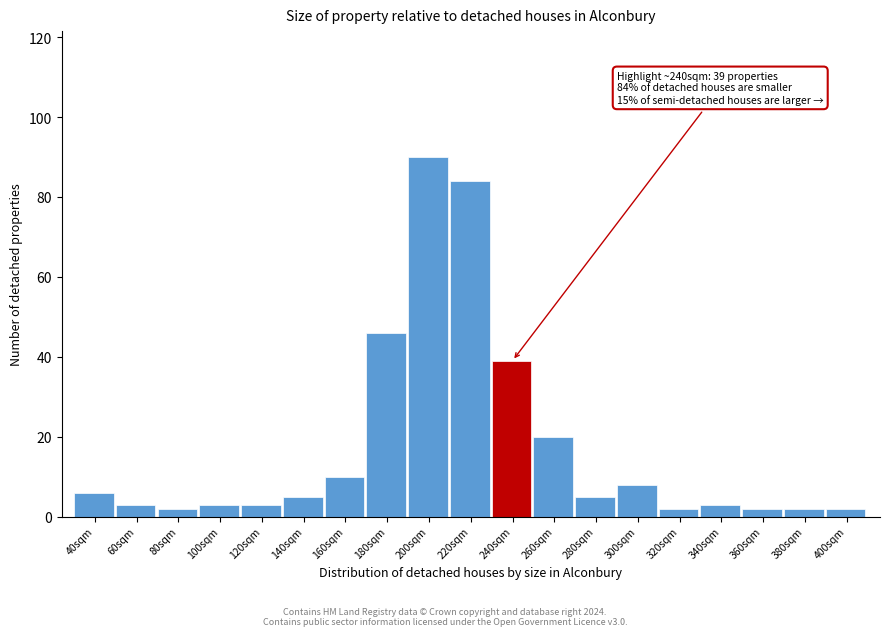

Reading right to left, list all the values displayed in this chart.

400sqm=2	380sqm=2	360sqm=2	340sqm=3	320sqm=2	300sqm=8	280sqm=5	260sqm=20	240sqm=39	220sqm=84	200sqm=90	180sqm=46	160sqm=10	140sqm=5	120sqm=3	100sqm=3	80sqm=2	60sqm=3	40sqm=6